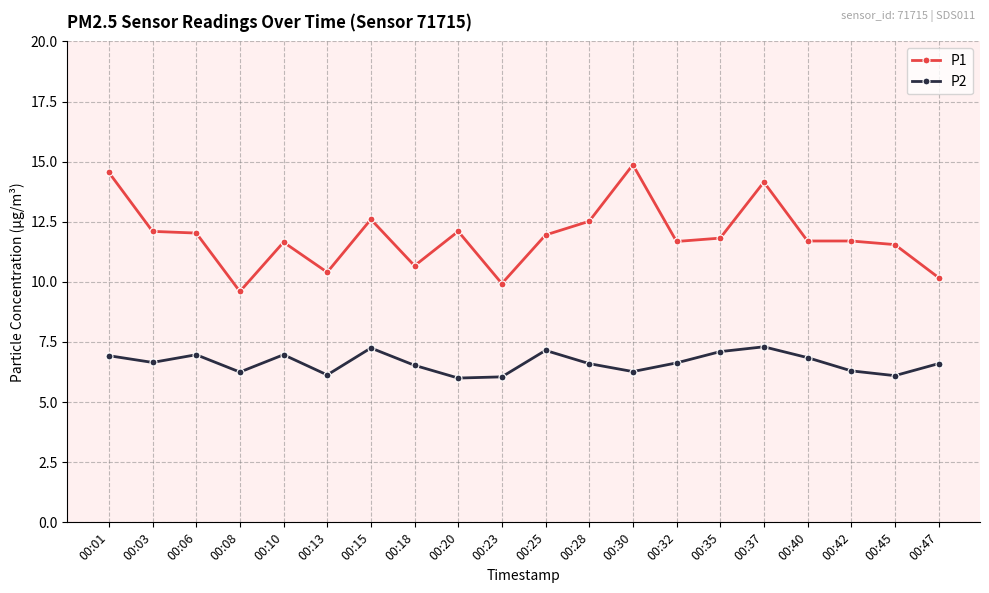

True or false: P1 and P2 cross at least once.

False